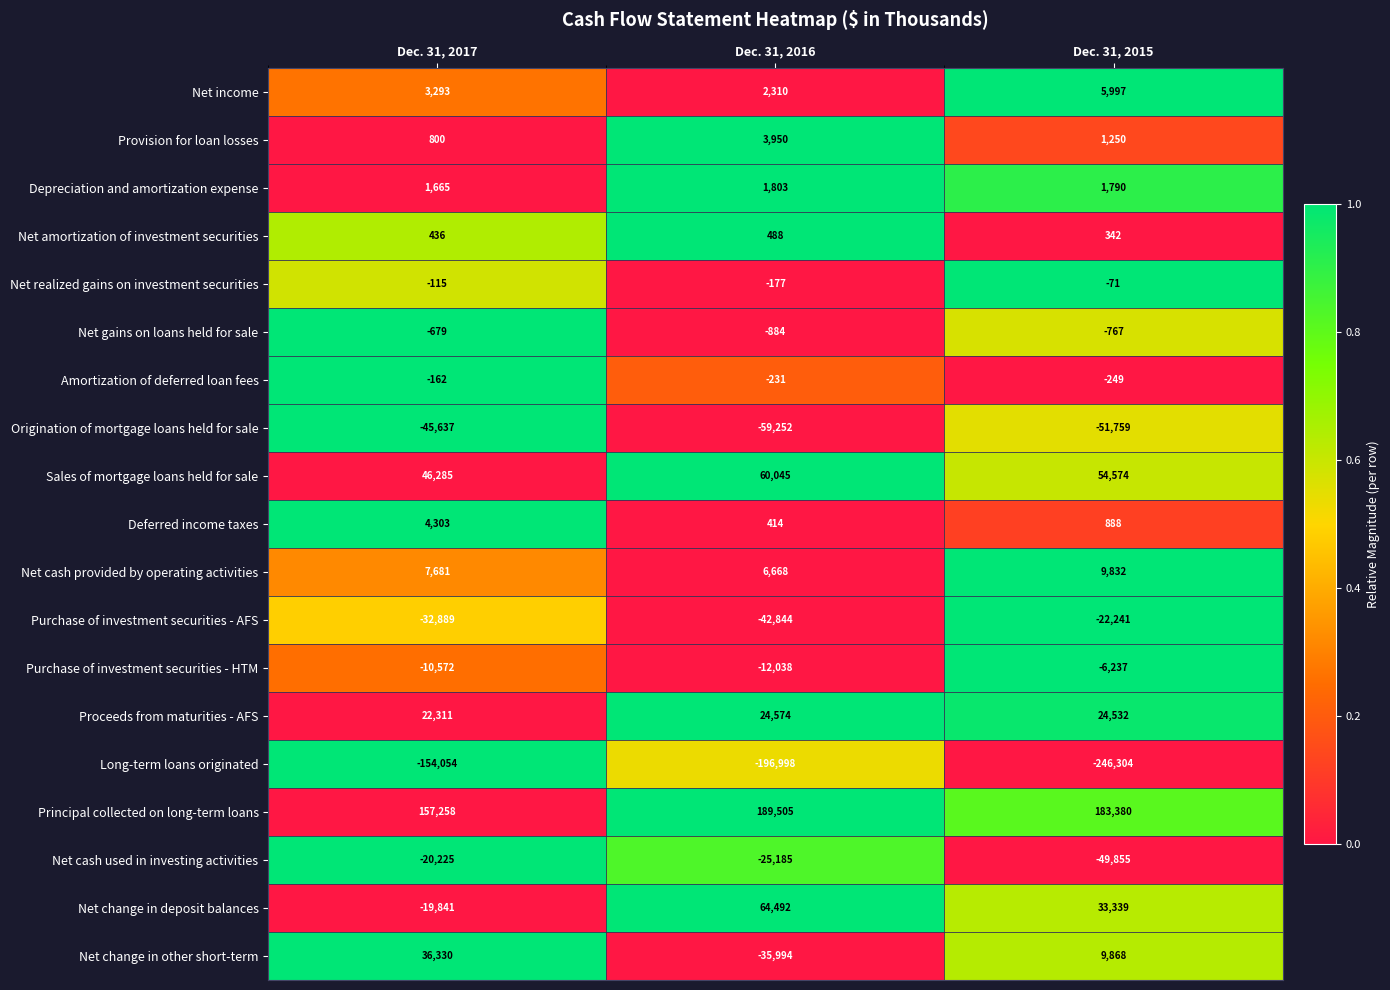

At which category is the sum across all series the highest?

Dec. 31, 2017